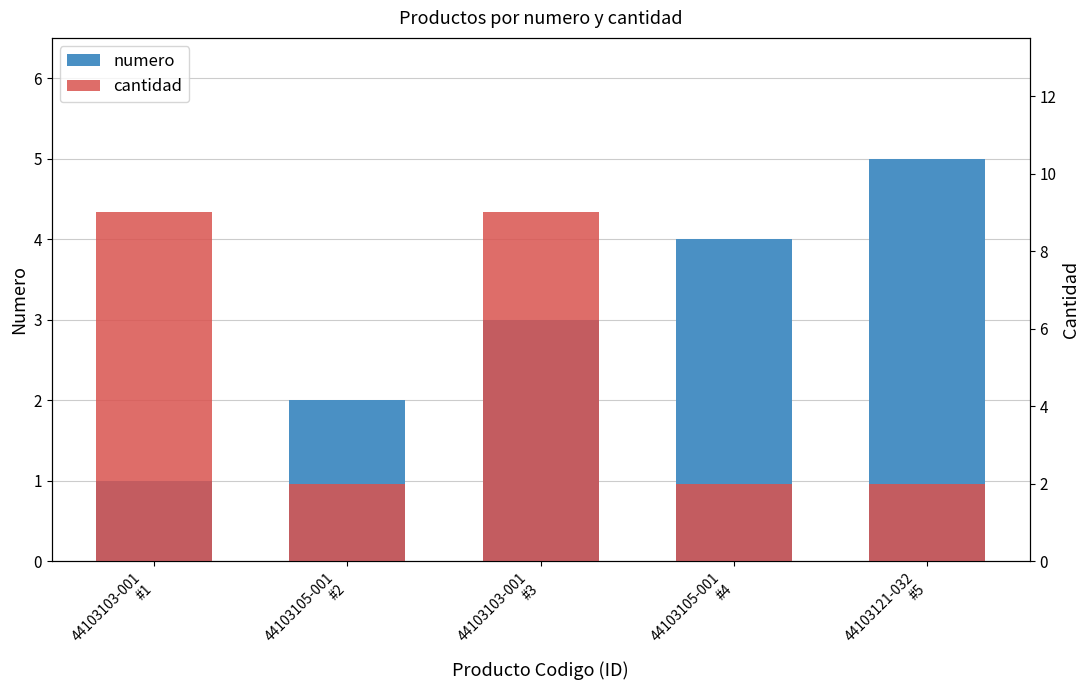

Count the number of categories in the chart.

5